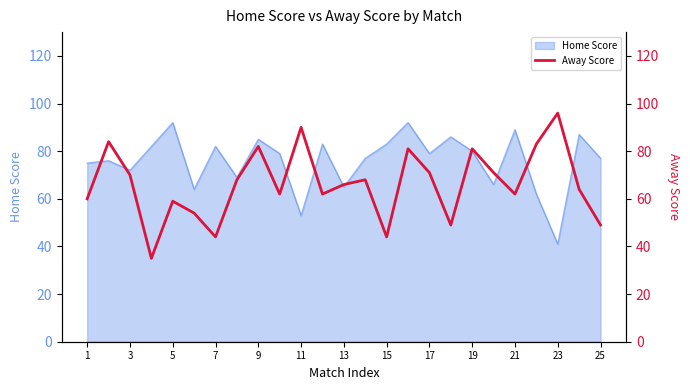

The value of Home Score at 21 is 89. True or false?

True